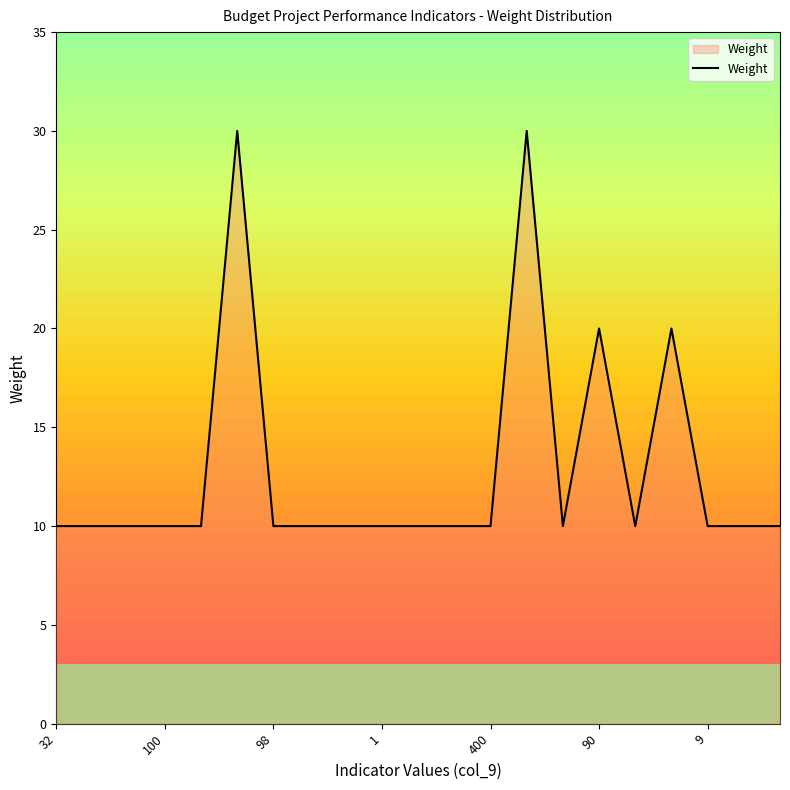

What is the maximum value shown in the chart?

30